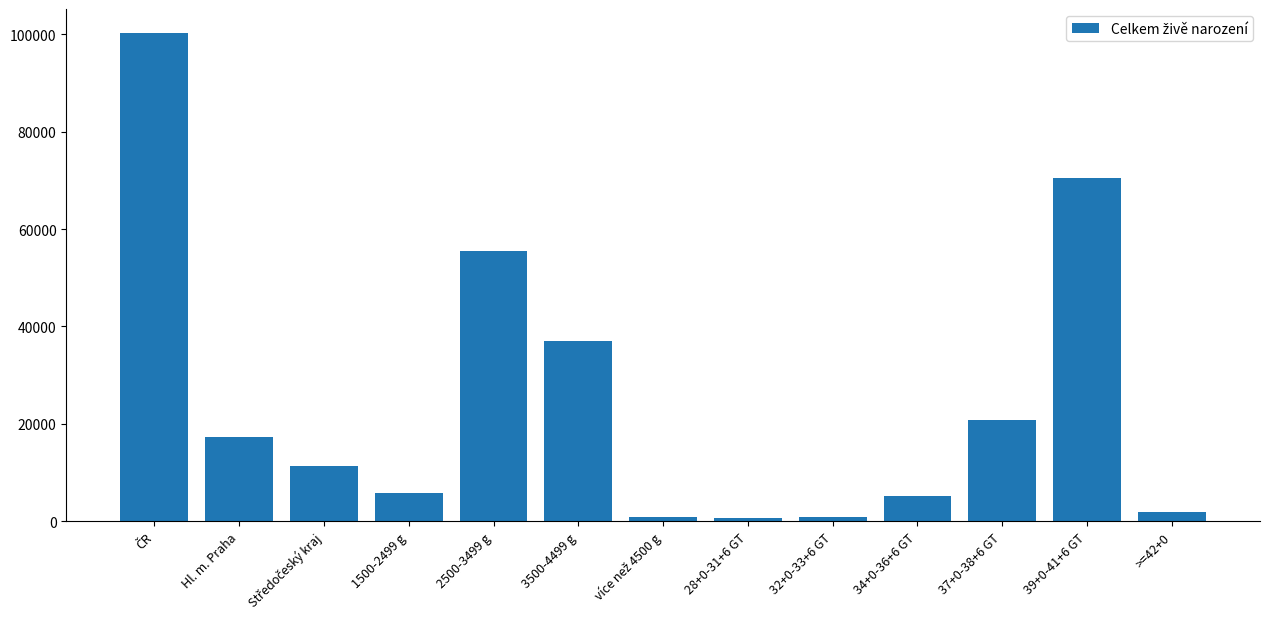

What is the minimum value shown in the chart?

665